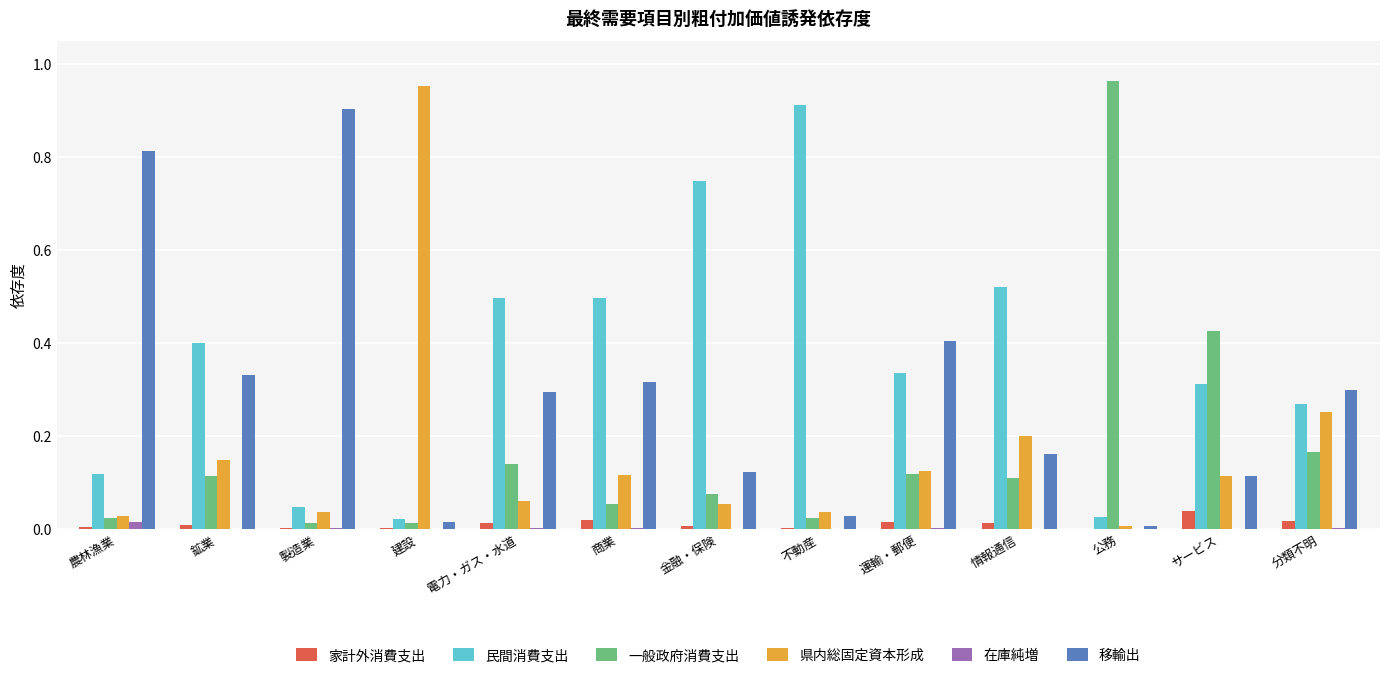

The value of 在庫純増 at 鉱業 is -0.0. True or false?

True